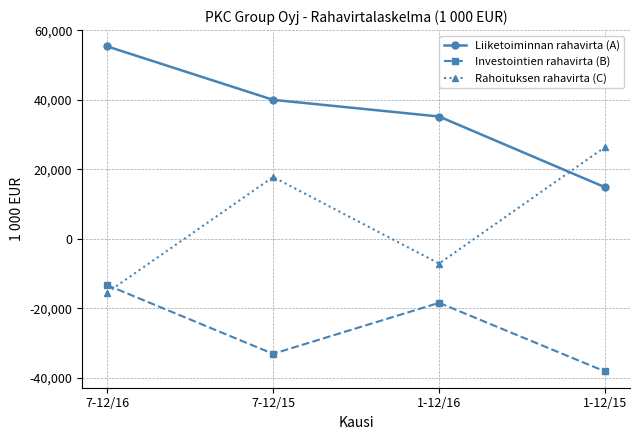

What is the highest value of the Rahoituksen rahavirta (C) series?

26398